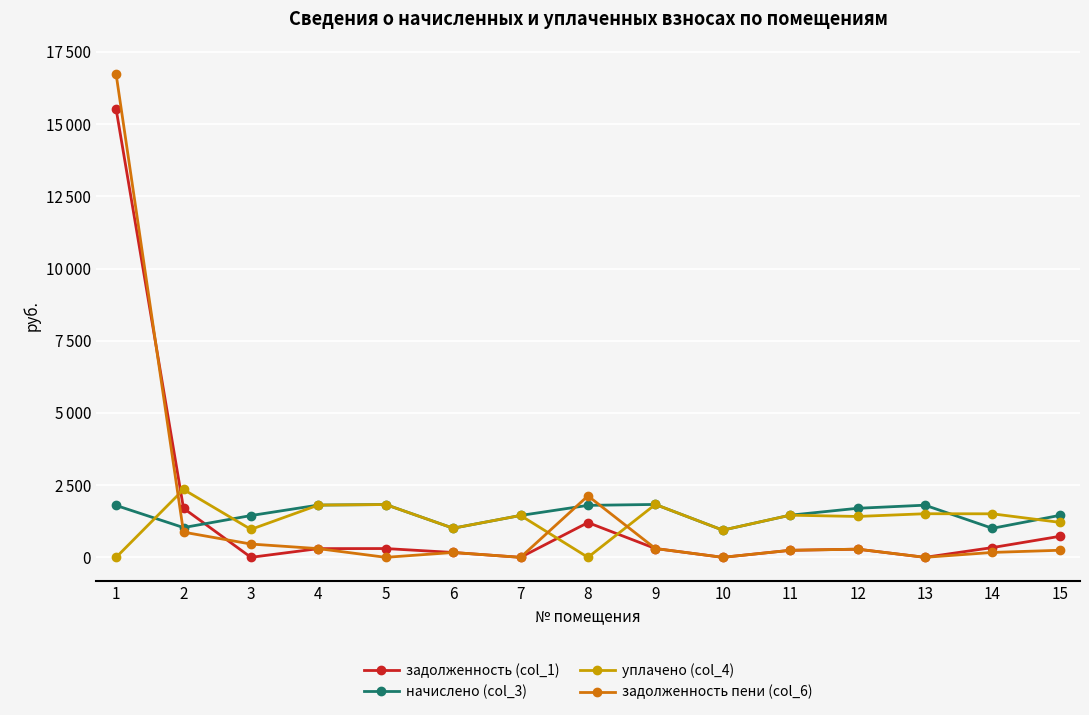

Which has a higher value, 10 or 2?

2